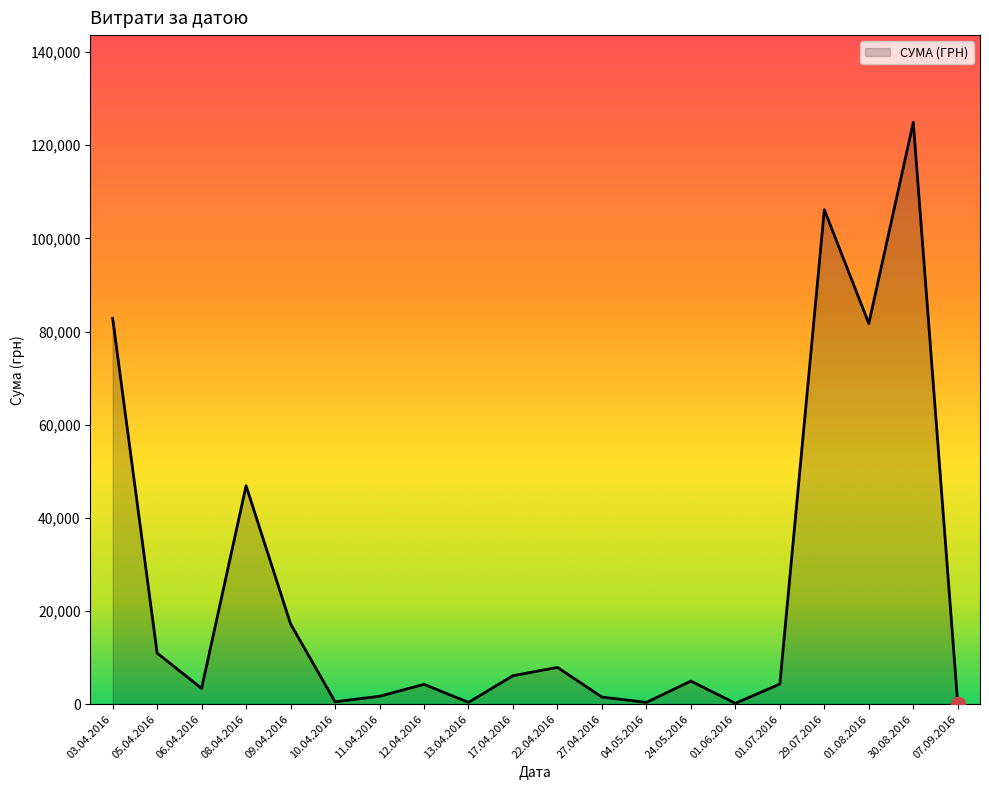

Where is the data nearest to the value 62494?

08.04.2016